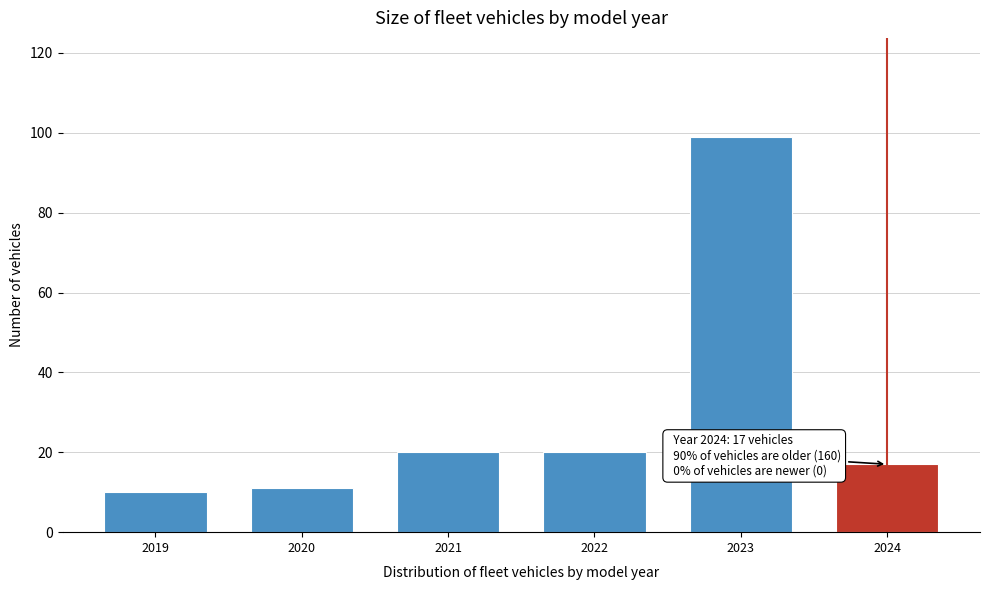

Reading left to right, what are all the values shown in this chart?

10	11	20	20	99	17